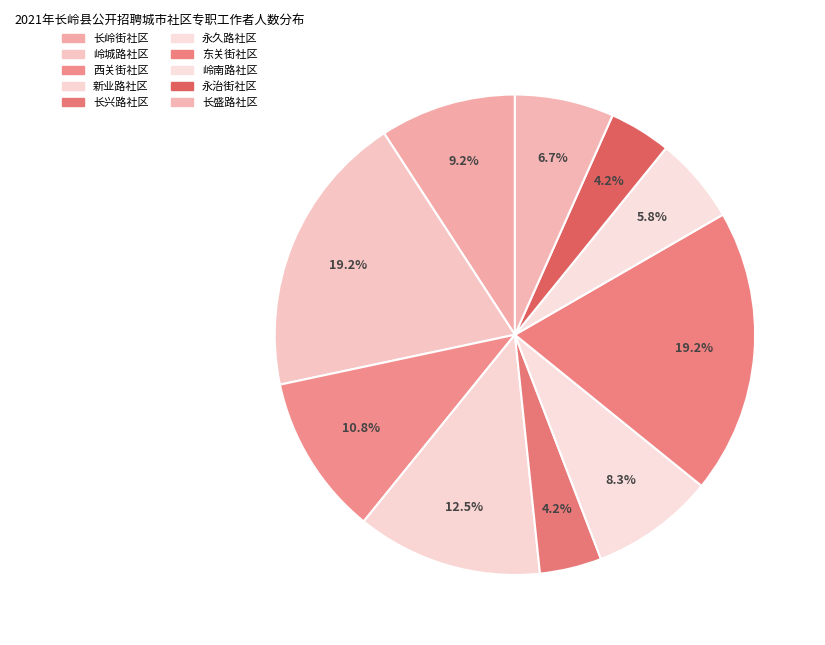

How many slices are in this pie chart?

10